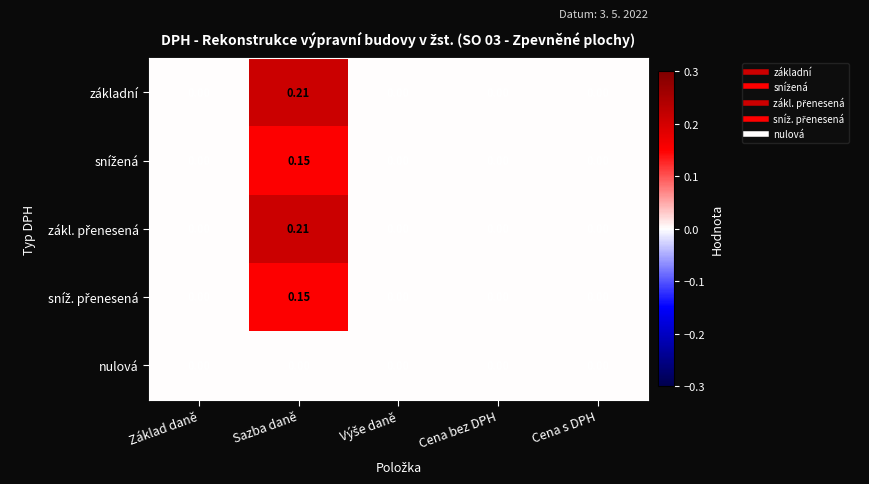

At which category is the sum across all series the highest?

Sazba daně